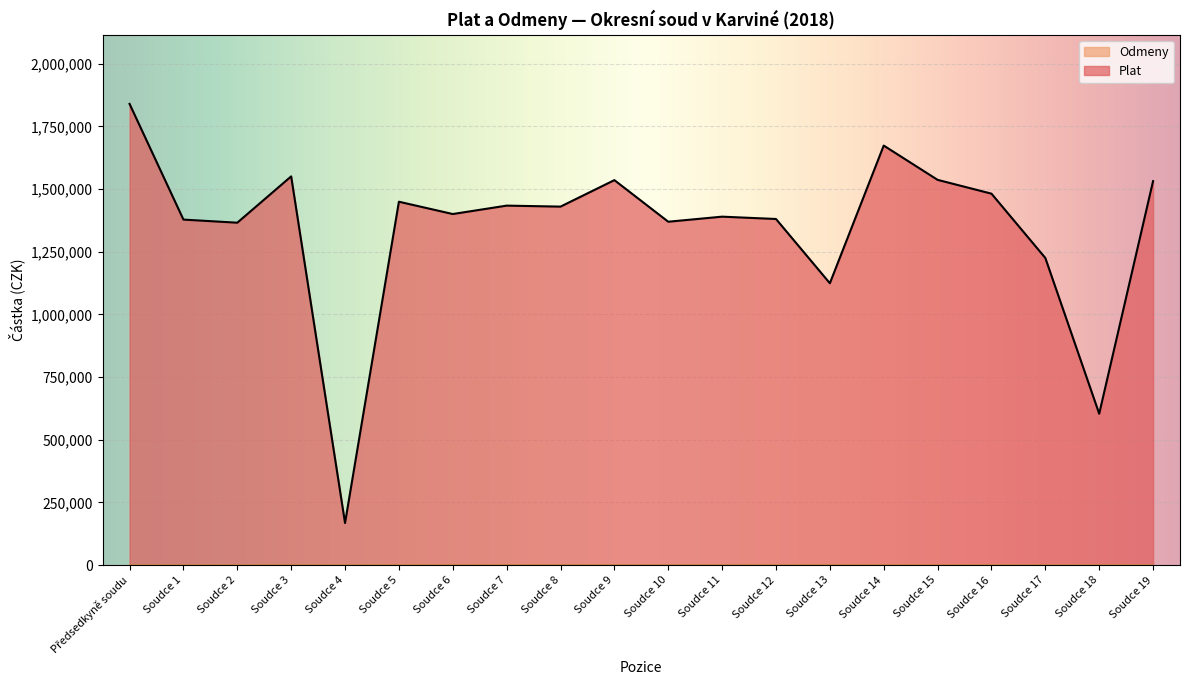

What is the change in value from Soudce 13 to Soudce 18?

-520392